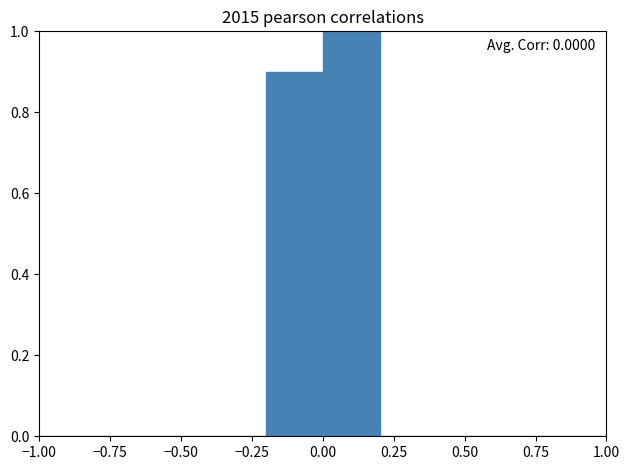

Which range on the x-axis has the tallest bar?

0.0 to 0.2